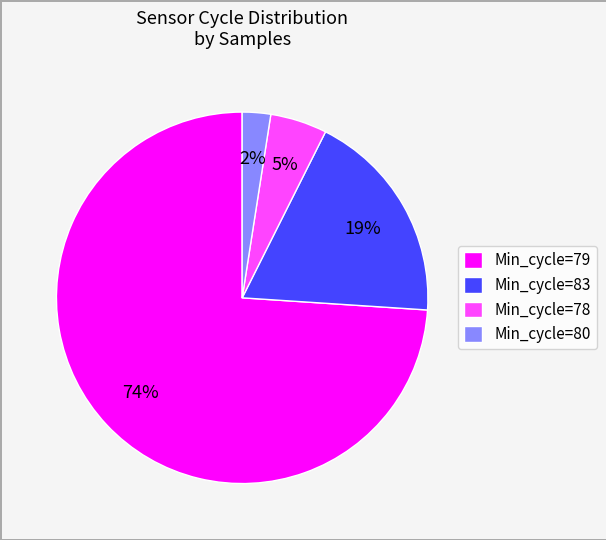

Combined, do Min_cycle=80 and Min_cycle=79 account for over 50%?

Yes